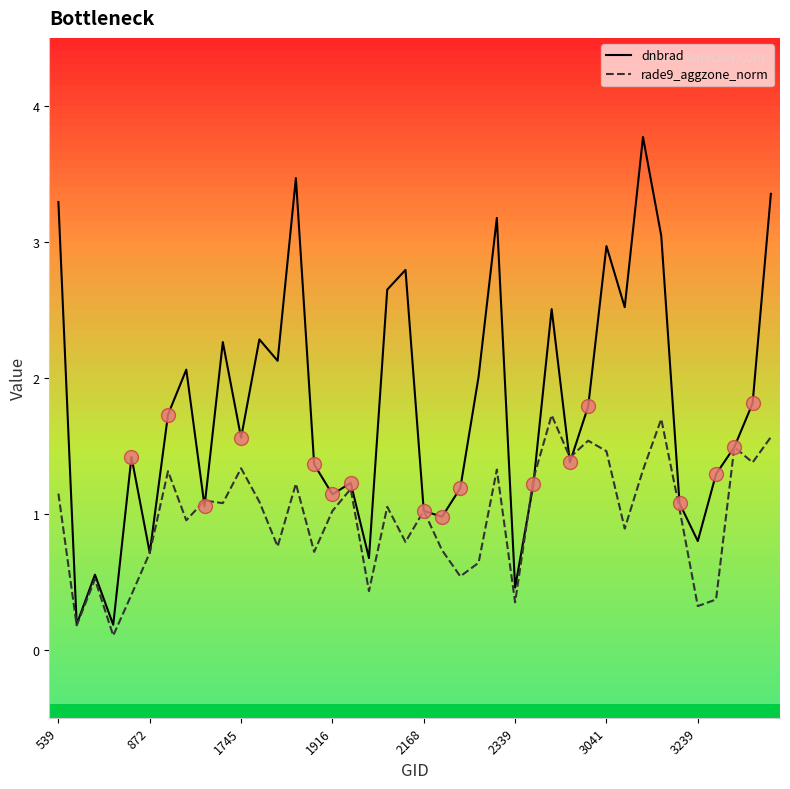

What is the highest value of the rade9_aggzone_norm series?

1.7